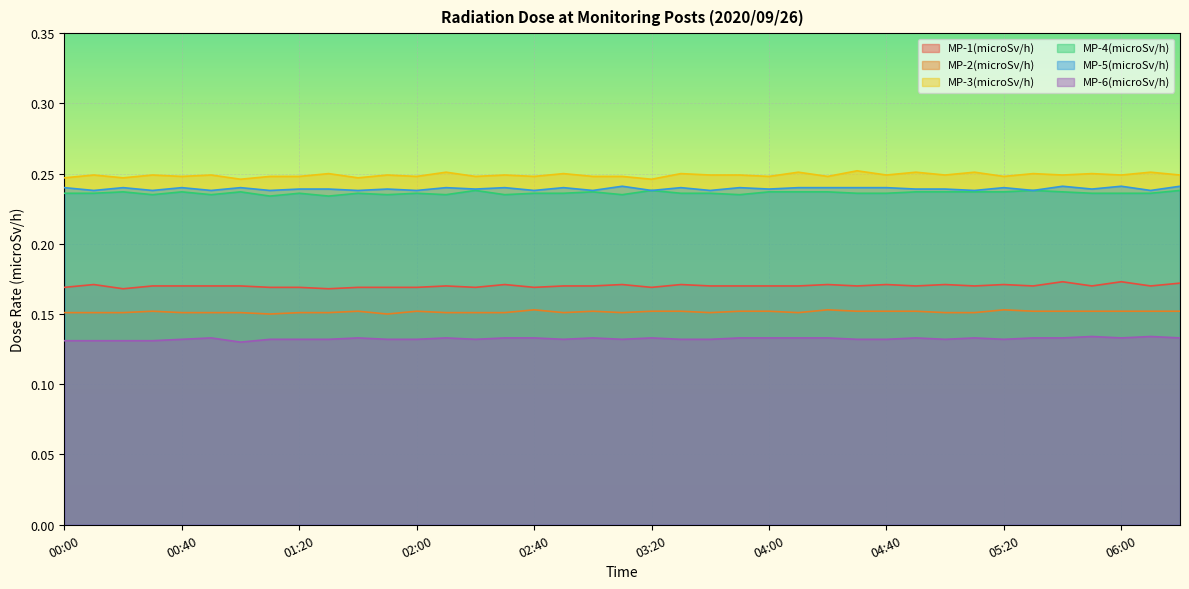

At 05:50, list the series in order from largest to smallest.

MP-3(microSv/h), MP-5(microSv/h), MP-4(microSv/h), MP-1(microSv/h), MP-2(microSv/h), MP-6(microSv/h)